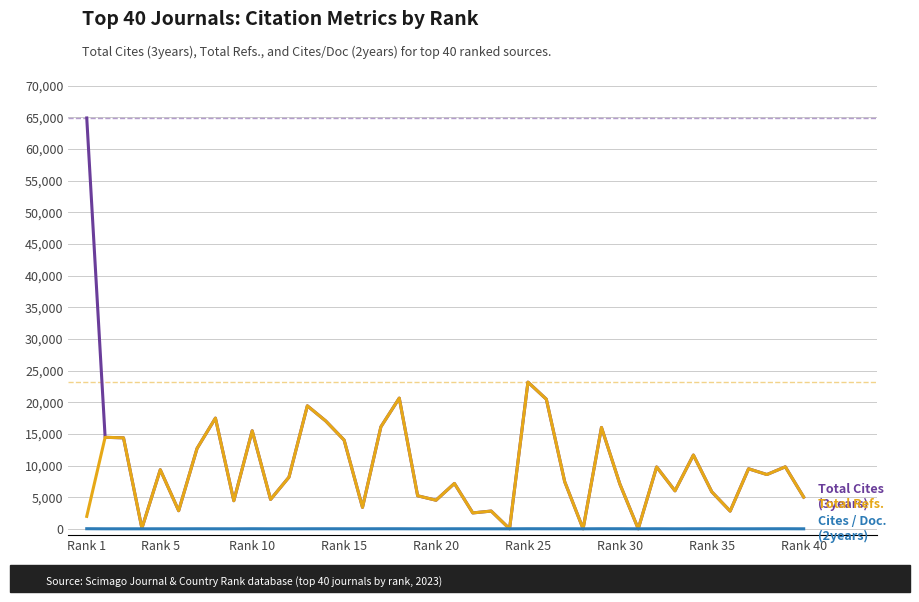

What is the greatest value displayed?

64897